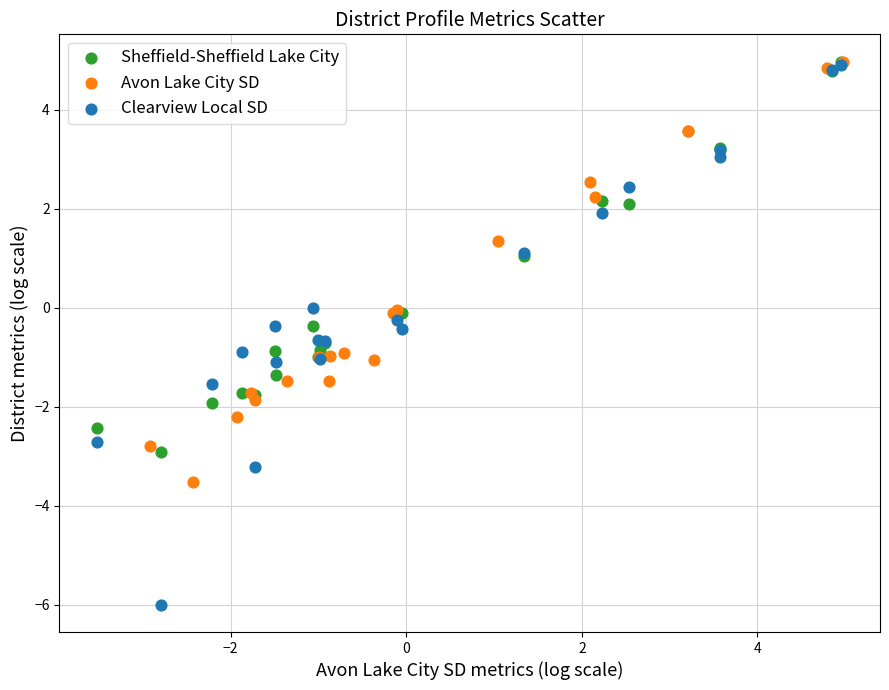

Which series has the largest Y range (max minus min)?

Clearview Local SD